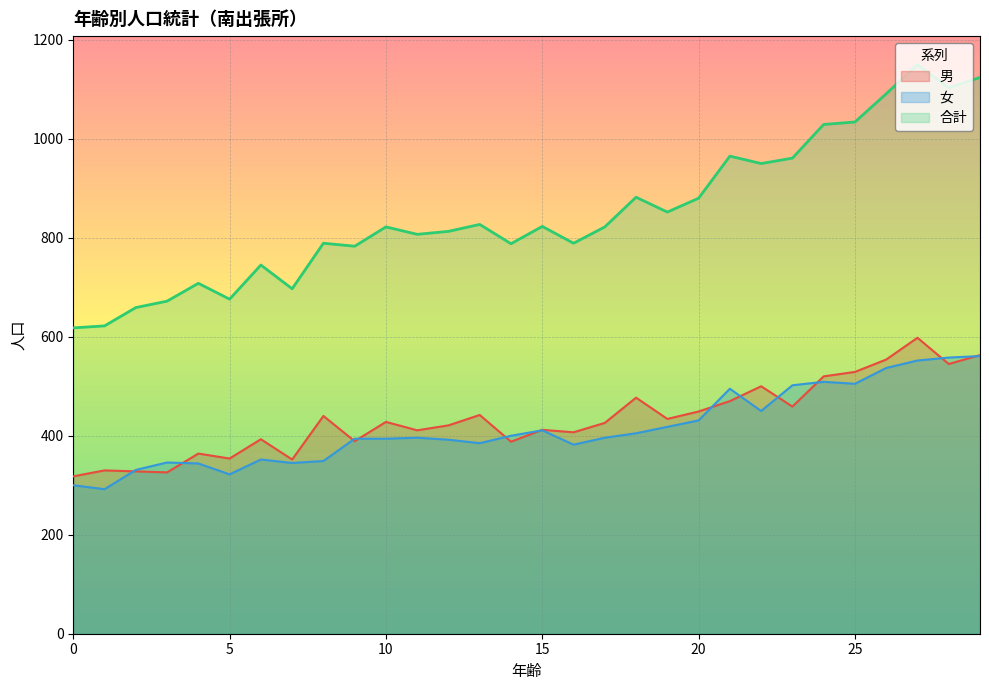

Which category has the lowest value in the 女 series?

1